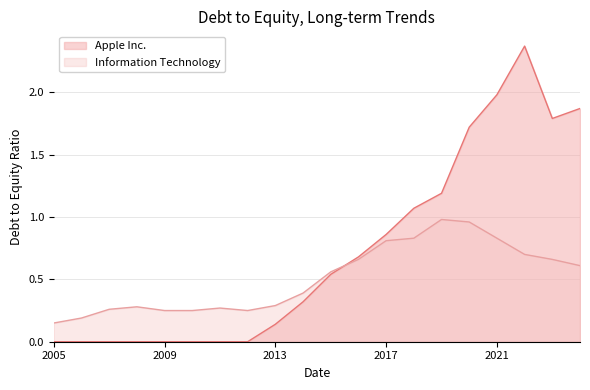

At which category is the sum across all series the highest?

2022-09-24